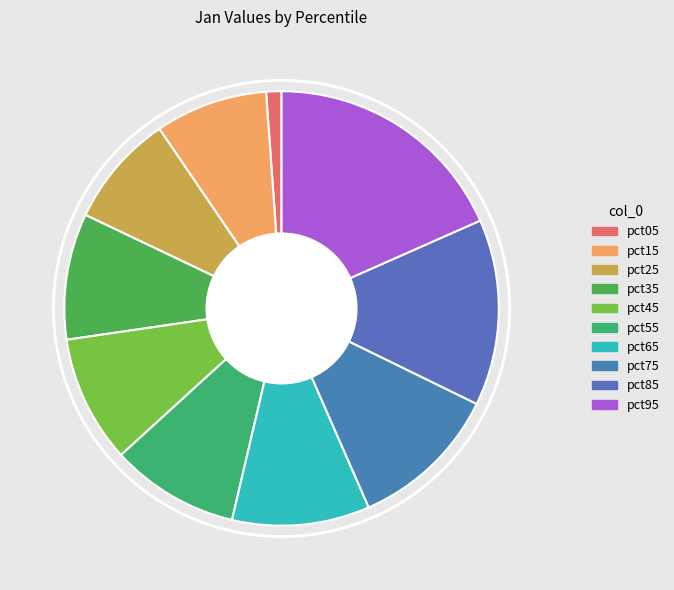

To the nearest percent, what percentage of the pie is pct65?

10%